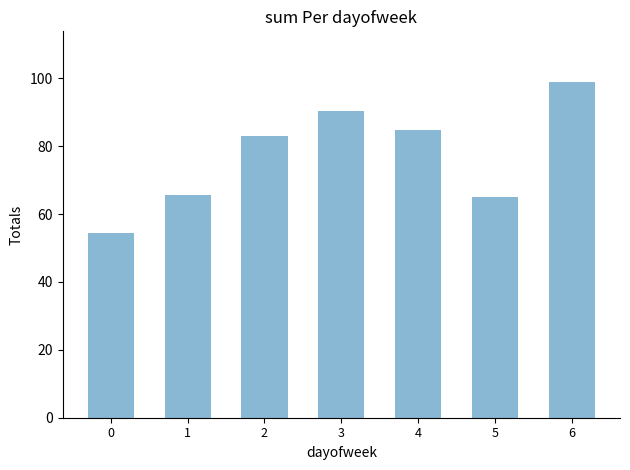

What is the smallest value displayed?

54.3